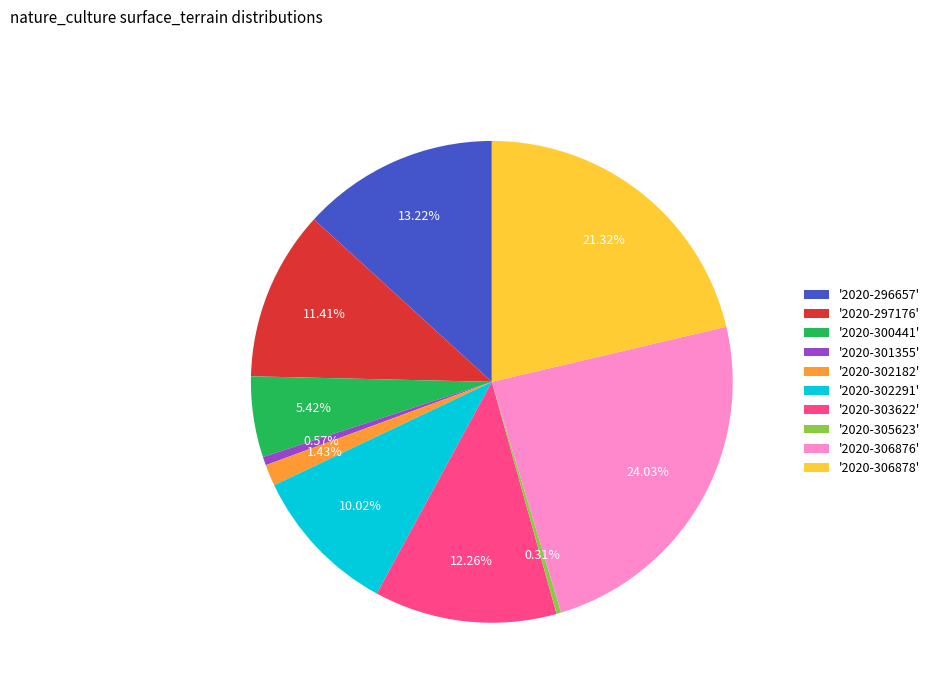

Does any single category account for the majority?

No